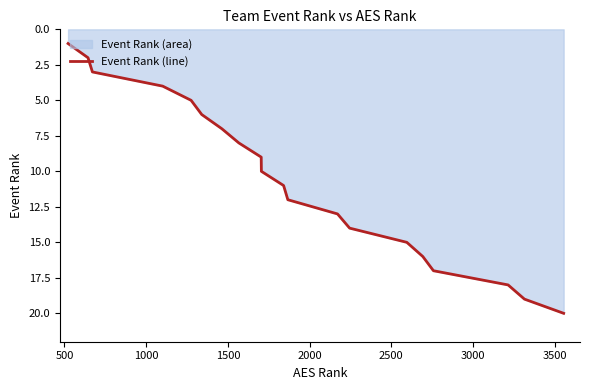

What is the value of the 6th point from the left?

6